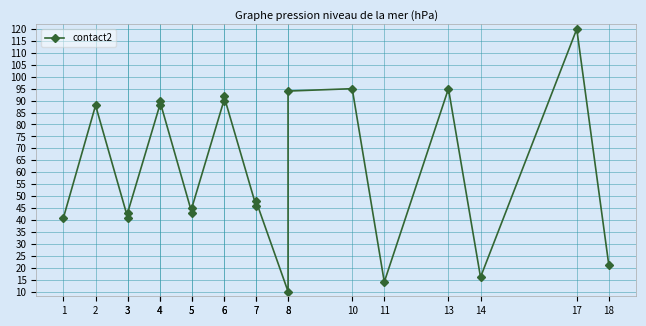

What is the change in value from 3 to 6?

+49